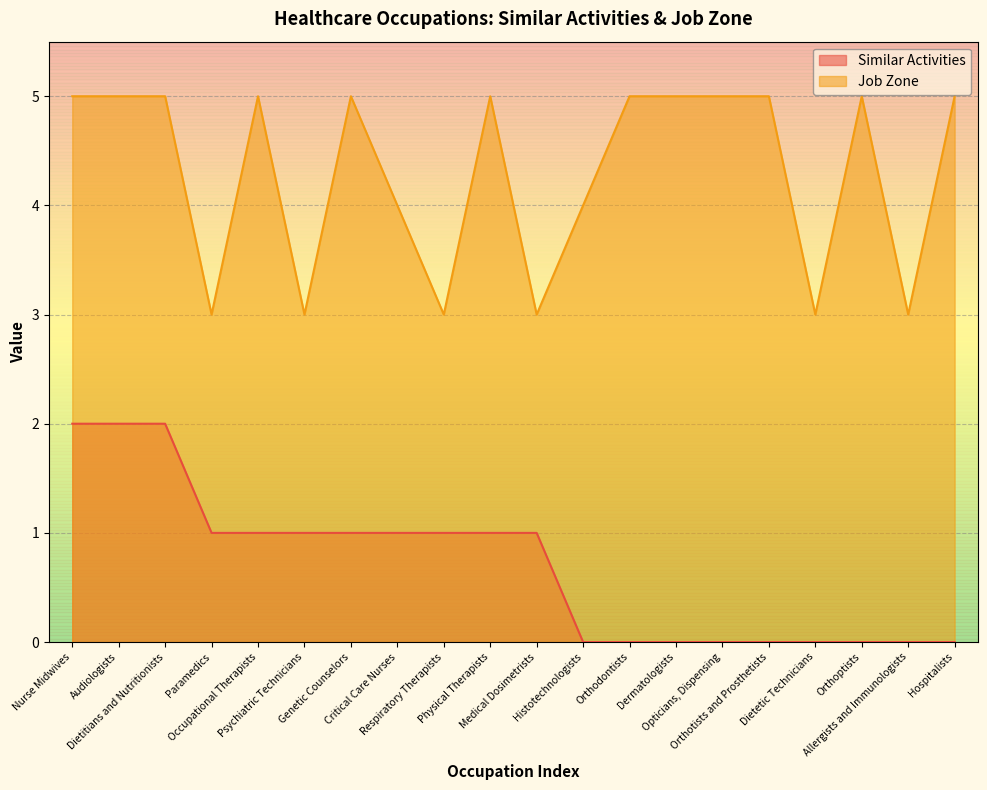

True or false: Similar Activities and Job Zone cross at least once.

False